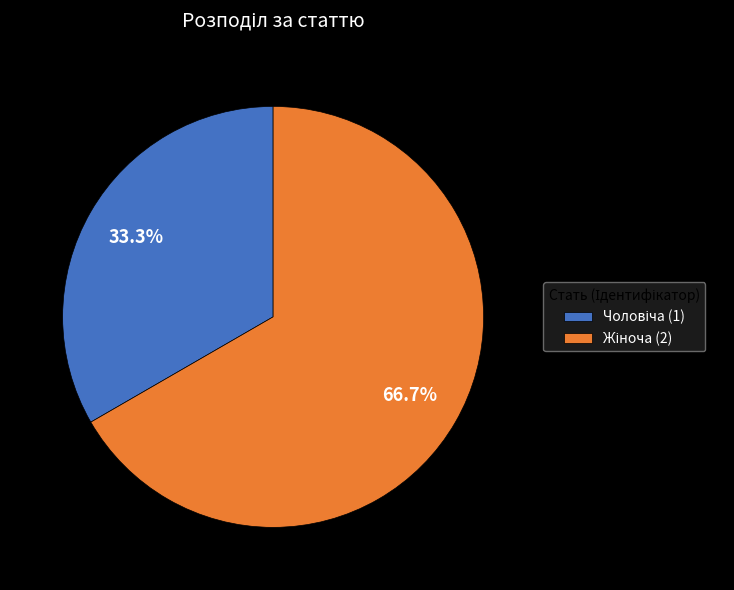

Is there a majority slice in this chart?

Yes